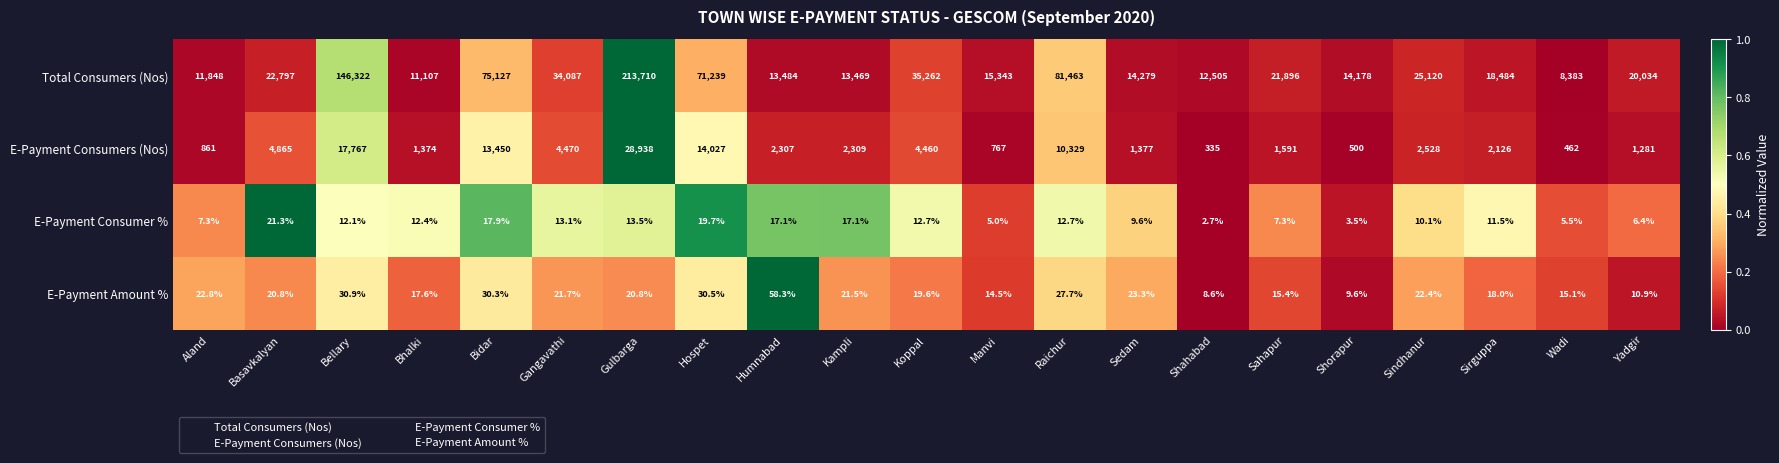

Between Aland and Kampli, which series saw the biggest shift?

Total Consumers (Nos)